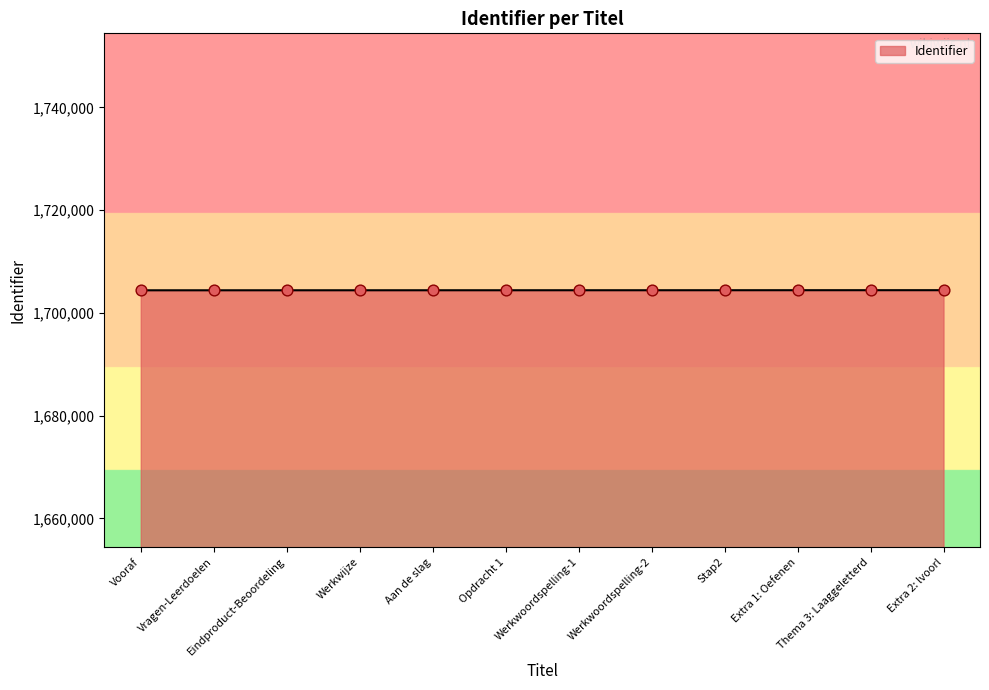

What is the ratio of the value at Werkwijze to the value at Opdracht 1?

1.0